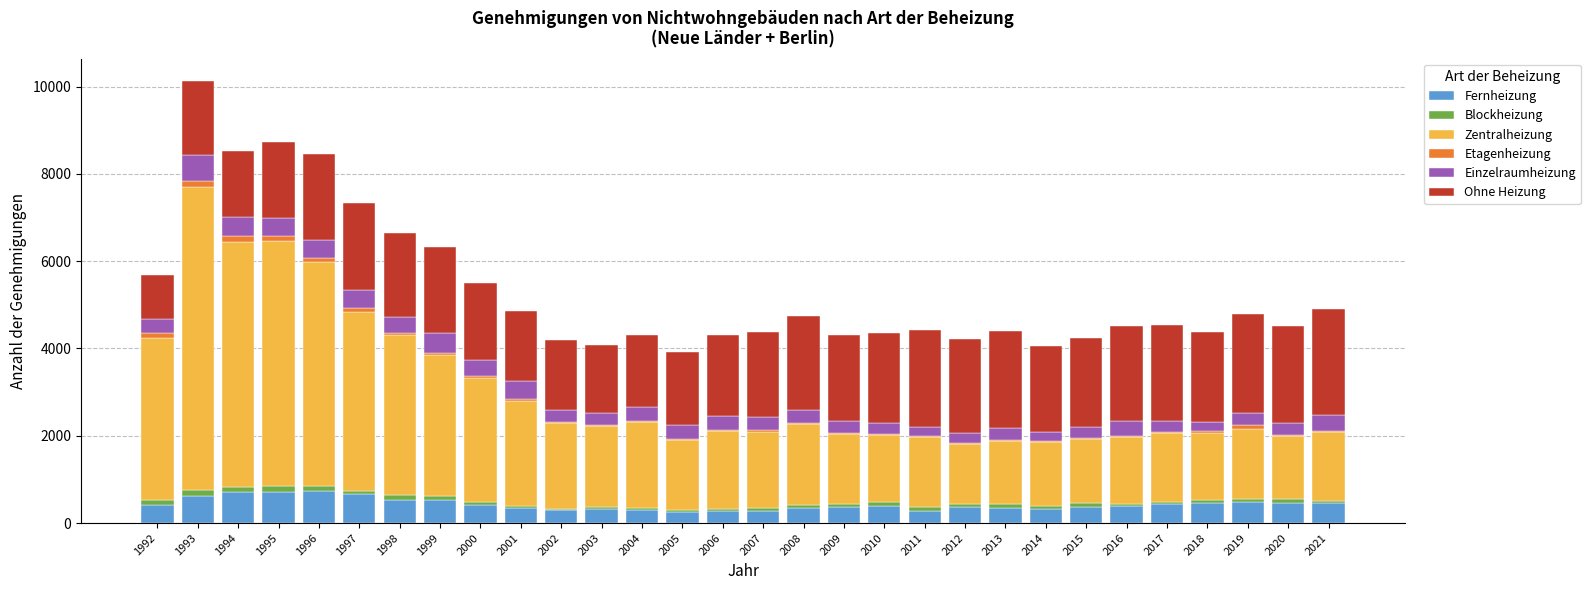

Is it true that Fernheizung equals 348 at 2013?

True